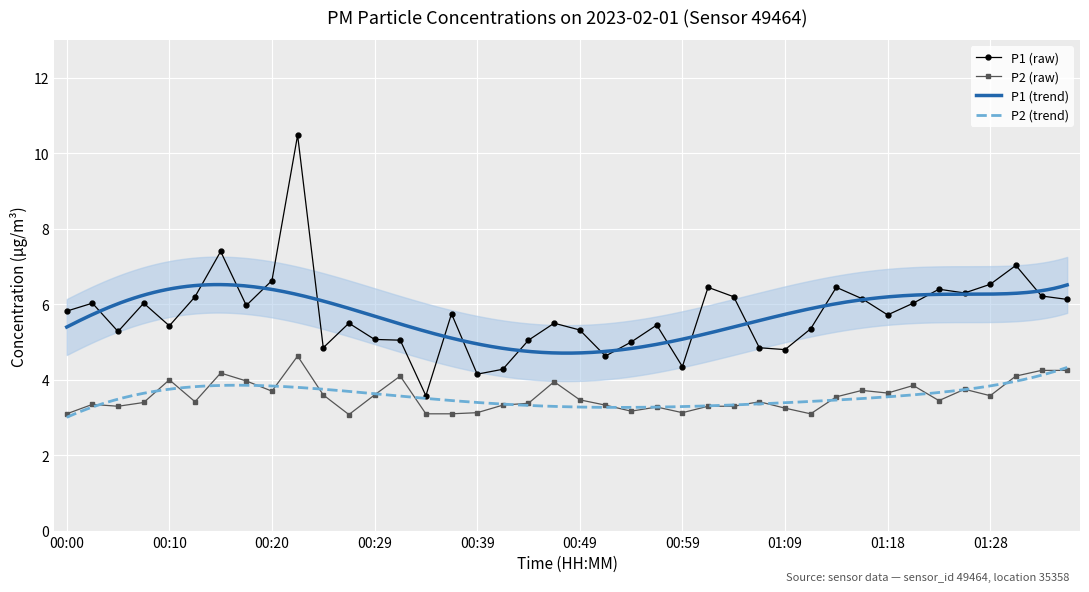

Is the value of P2 at 00:32 greater than the value of P1 at 00:29?

No